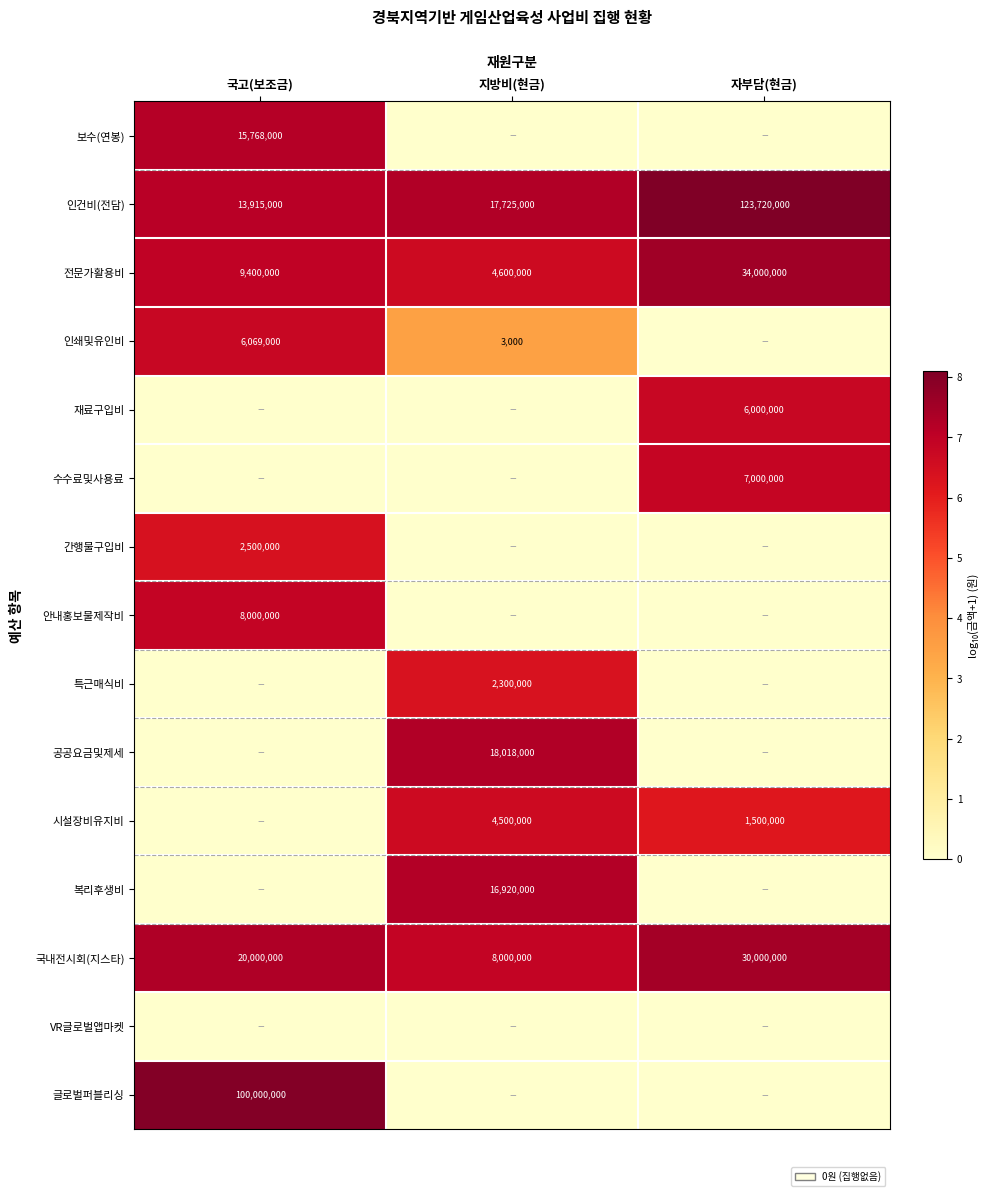

What is the difference between the 시설장비유지비 values at 지방비(현금) and 자부담(현금)?

3000000